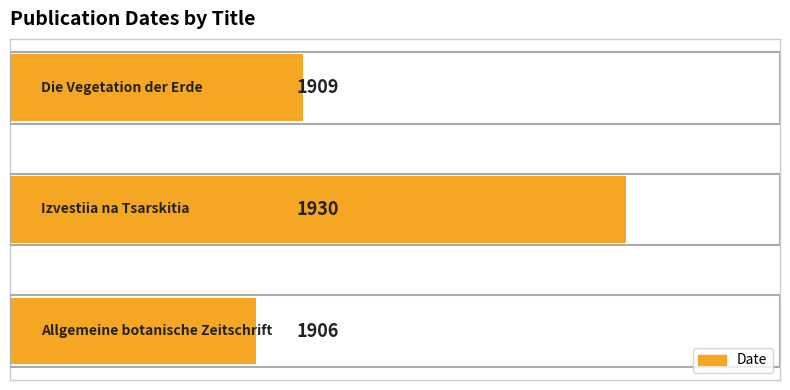

What is the average value?

1915